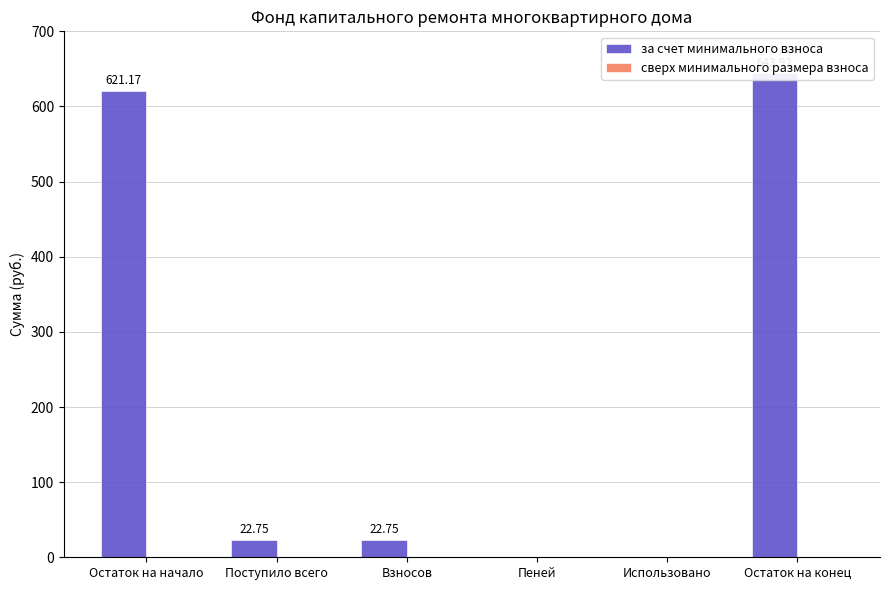

What is the difference between the highest and lowest values at Взносов?

22.8